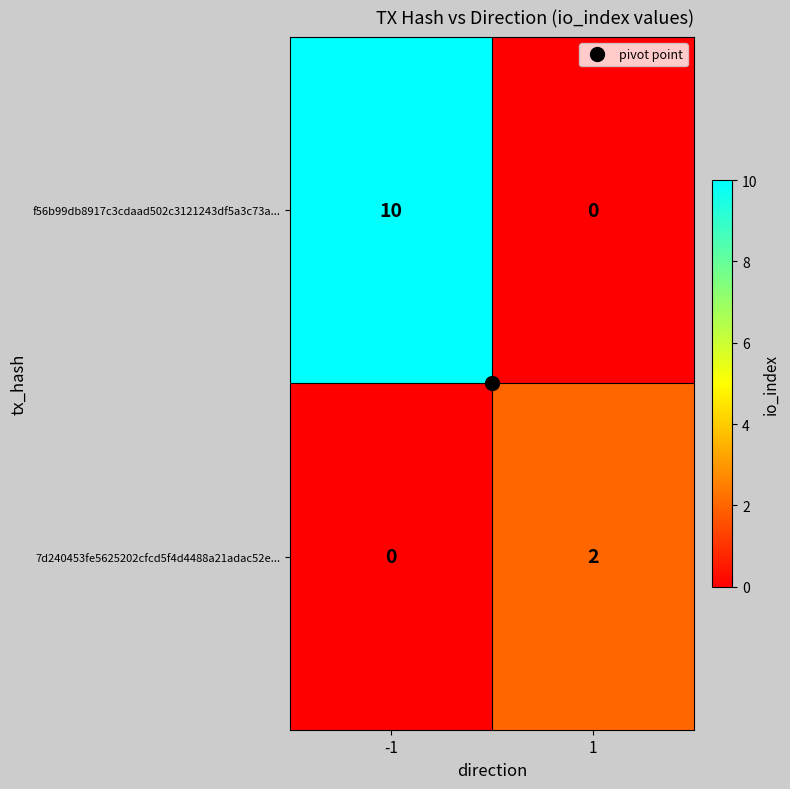

Which series has the largest total across all categories?

f56b99db8917c3cdaad502c3121243df5a3c73a...